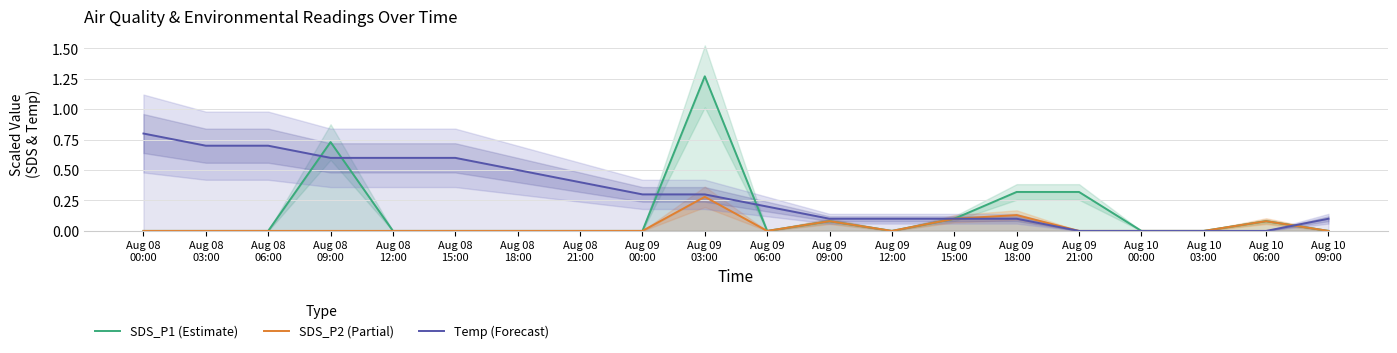

The value of Temp (Forecast) at Aug 08
18:00 is 0.9. True or false?

False